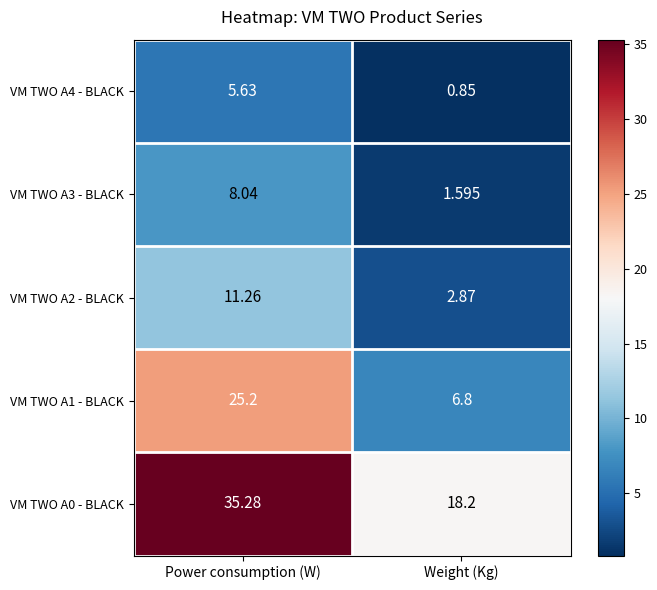

Is the value of VM TWO A2 - BLACK at Power consumption (W) greater than the value of VM TWO A3 - BLACK at Weight (Kg)?

Yes